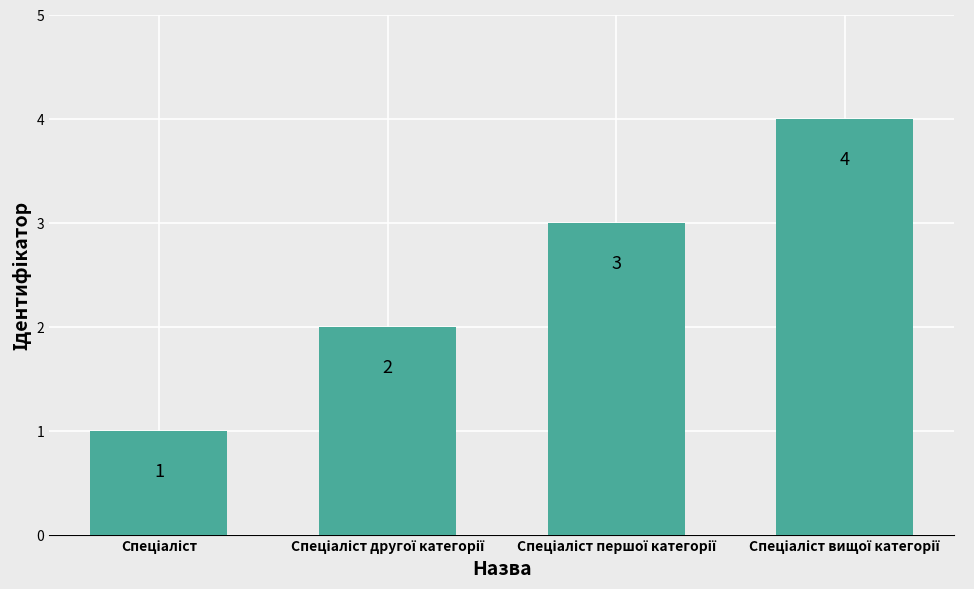

How many data points are less than 3?

2